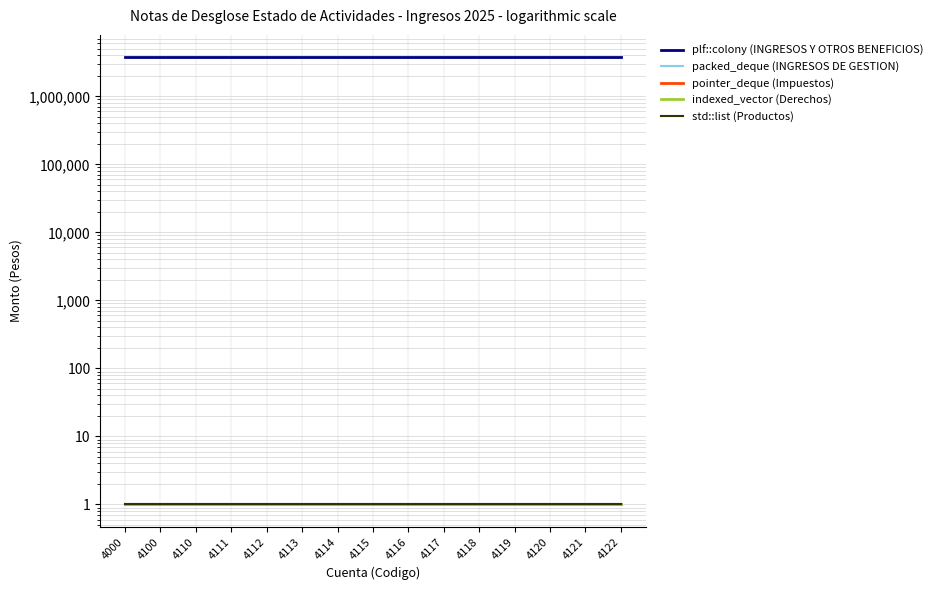

What is the value of the indexed_vector (Derechos) point at the 12th from the left?

1.0